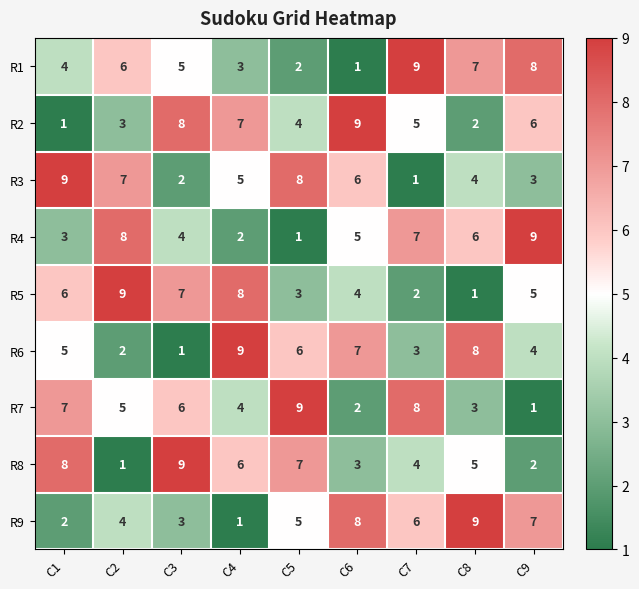

Where is R1 nearest to the value 5?

C3